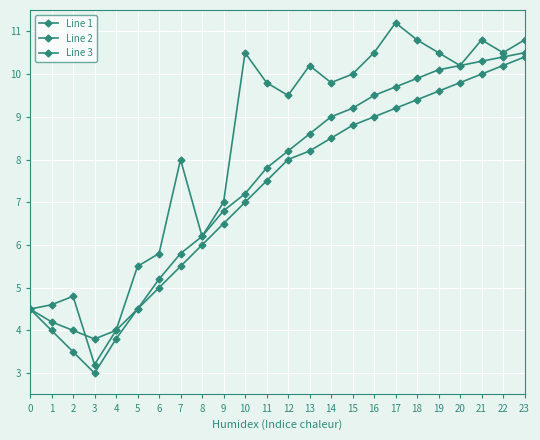

Does the chart have visible grid lines?

Yes